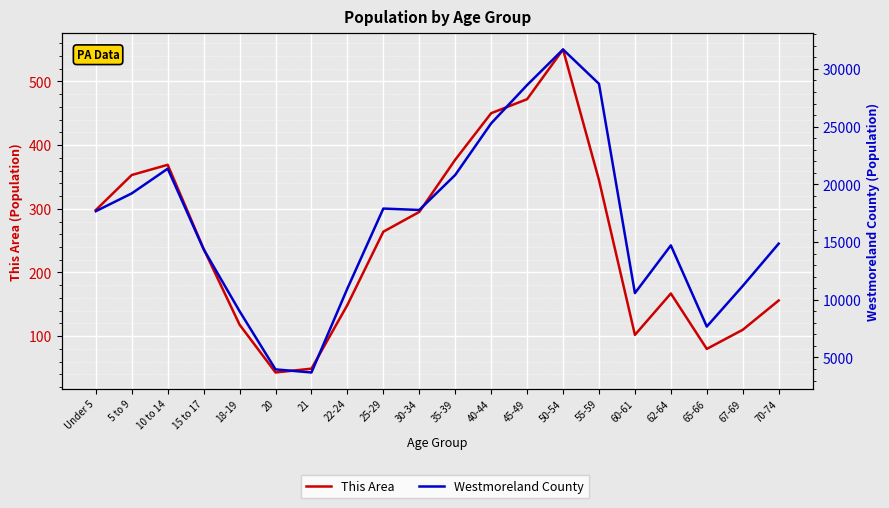

At which category does Westmoreland County reach its first local peak?

10 to 14